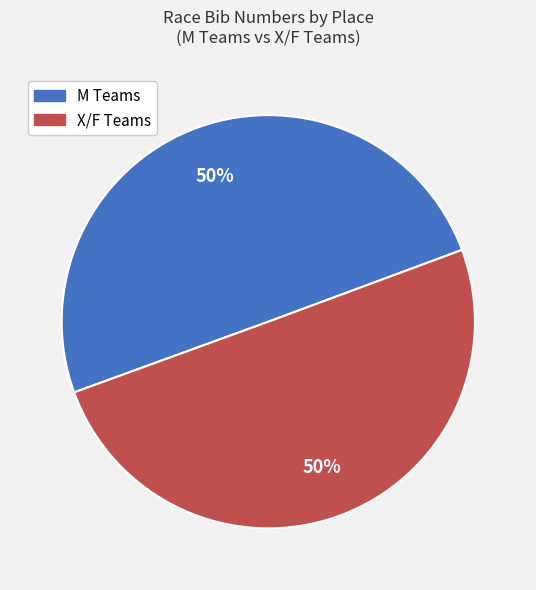

To the nearest percent, what is the average slice percentage?

50%